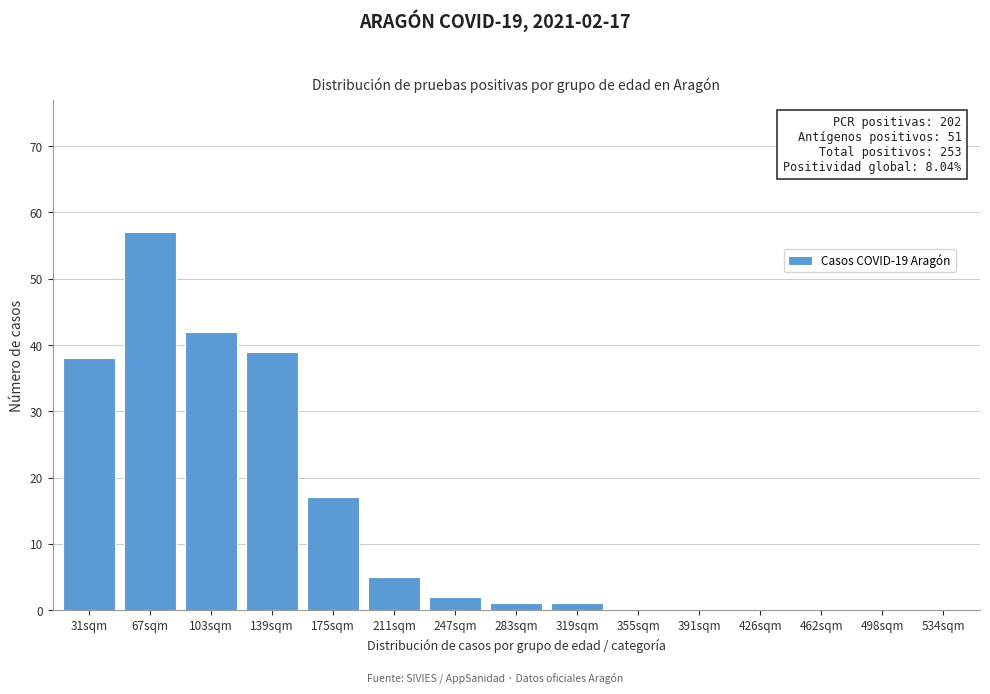

Reading left to right, list all the values displayed in this chart.

31sqm=38	67sqm=57	103sqm=42	139sqm=39	175sqm=17	211sqm=5	247sqm=2	283sqm=1	319sqm=1	355sqm=0	391sqm=0	426sqm=0	462sqm=0	498sqm=0	534sqm=0